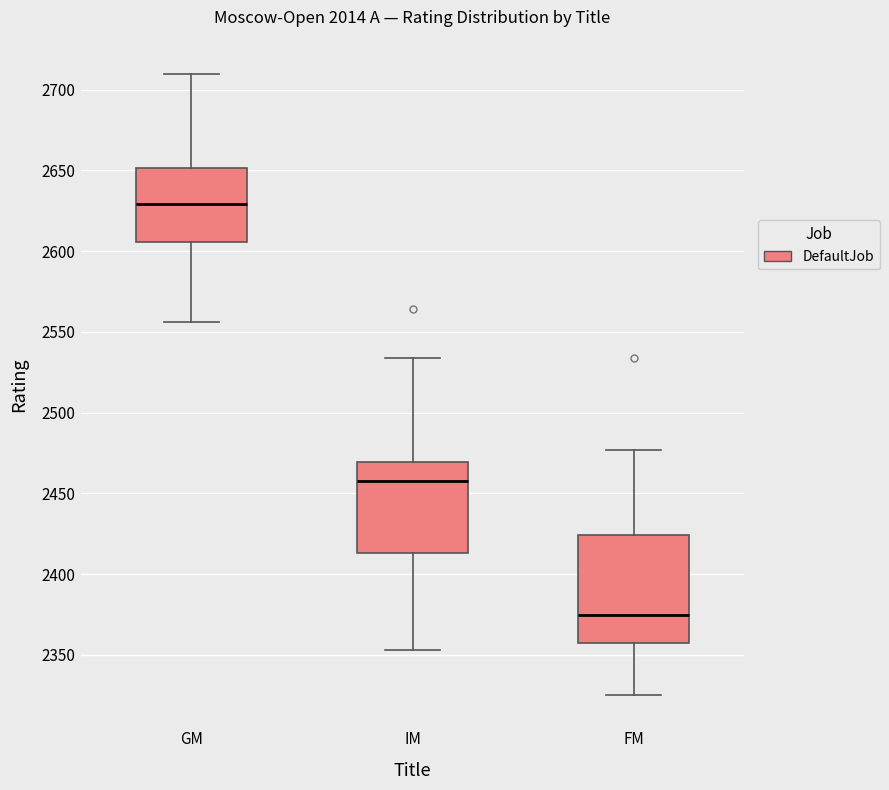

Where is the upper edge of the box for FM on the y-axis? The values are not printed on the chart, so give them approximately, as read against the axis.

2425